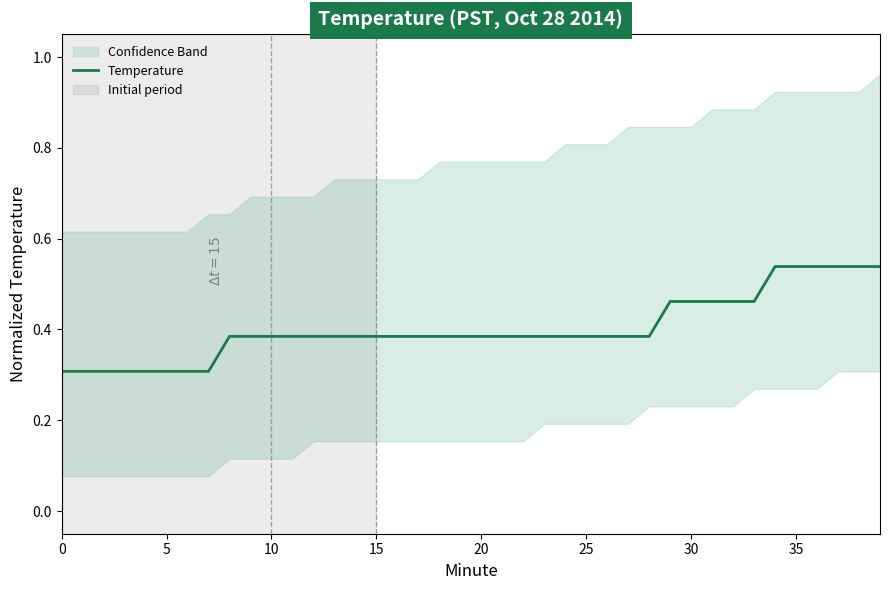

Read the value at 17.

0.4